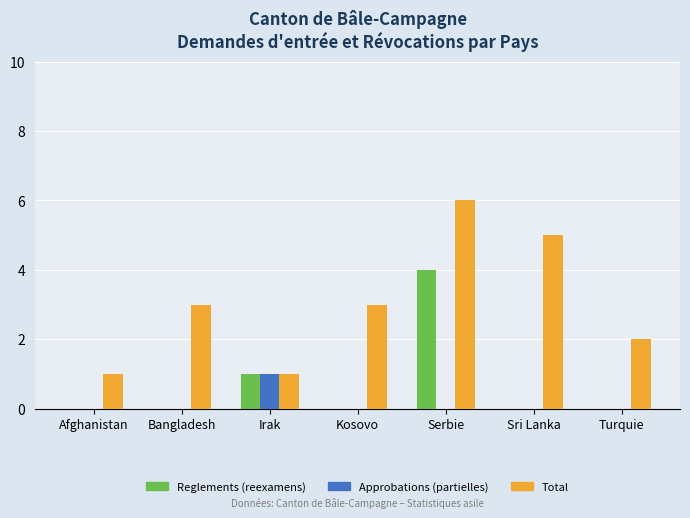

What is the maximum value for Total?

6